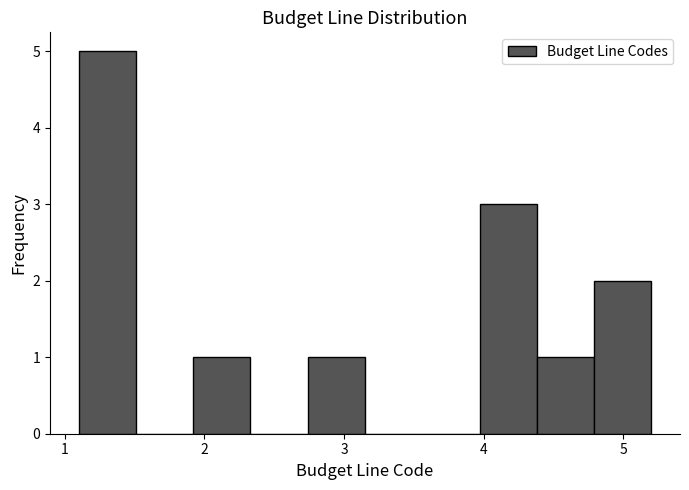

Which range on the x-axis has the tallest bar?

1.10 to 1.51